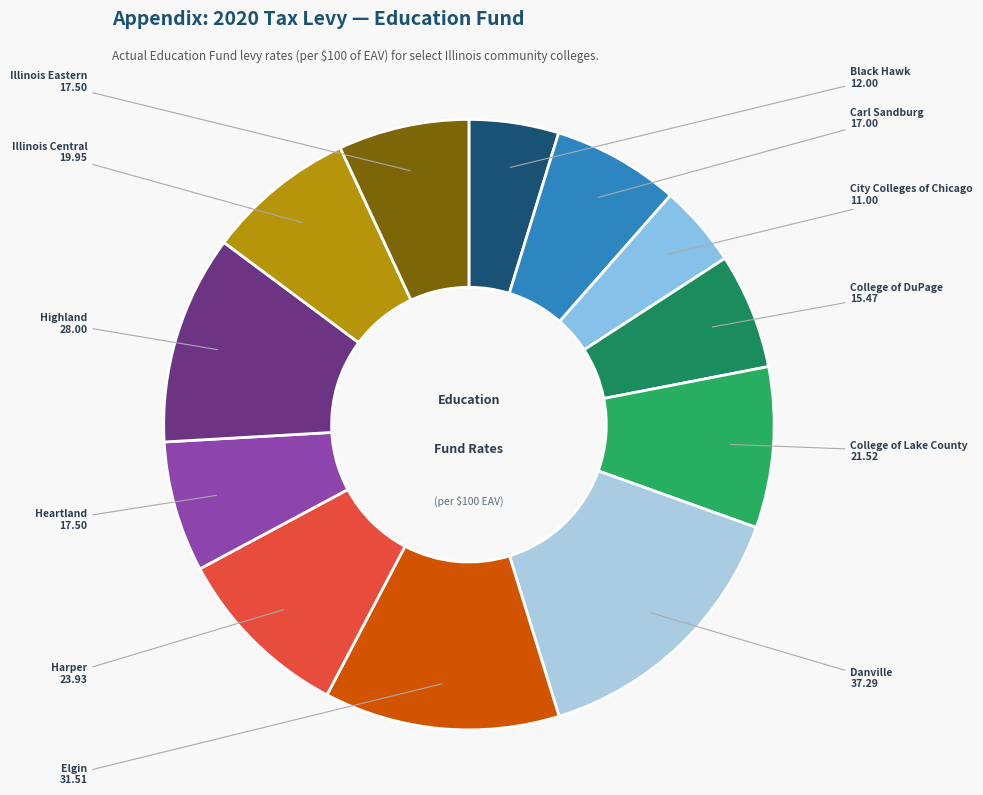

How many slices are in this pie chart?

12